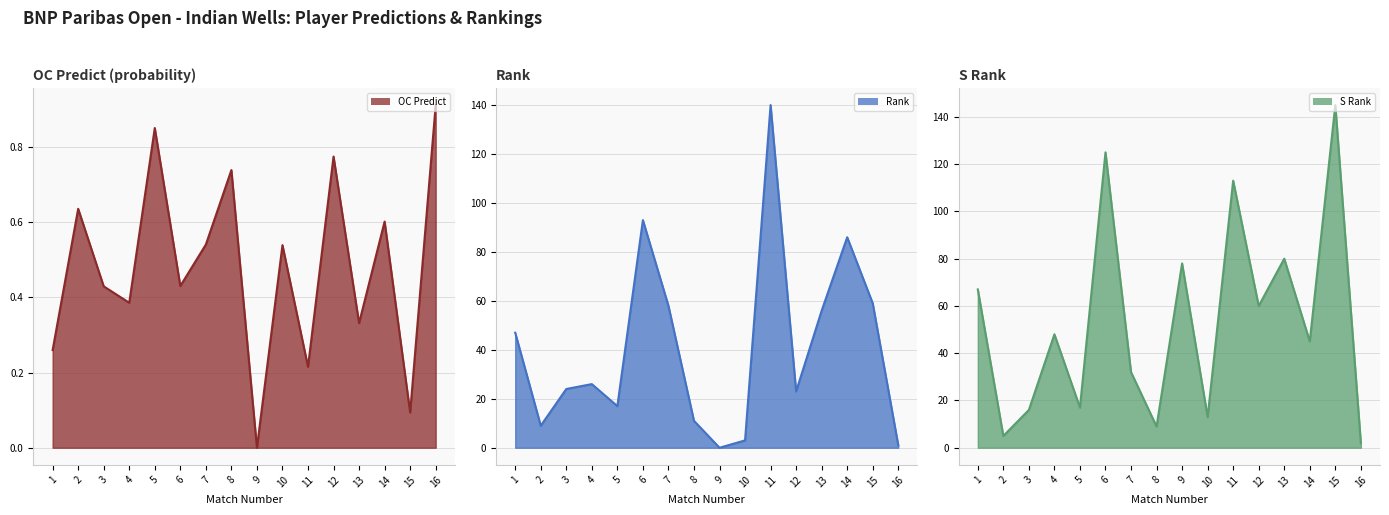

What is the approximate value of S Rank at 5?

17.0